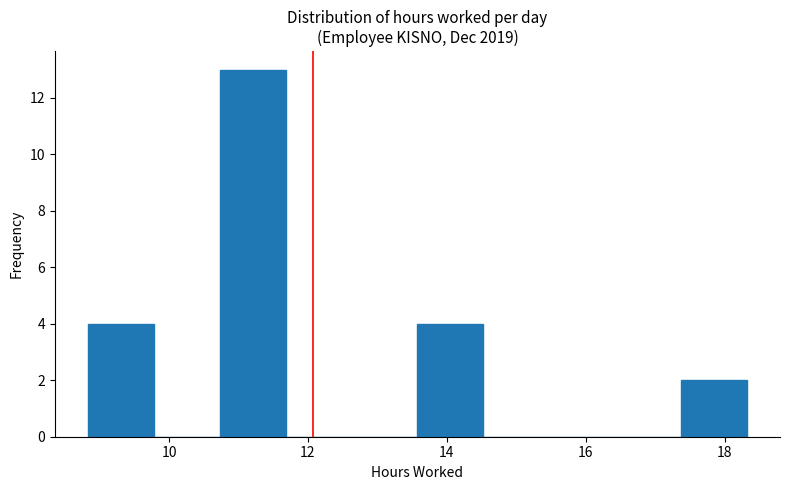

What is the height of the bar covering 13.6 to 14.6 on the x-axis? Neither the bar edges nor the heights are printed on the chart, so give them approximately, as read against the axes.

4